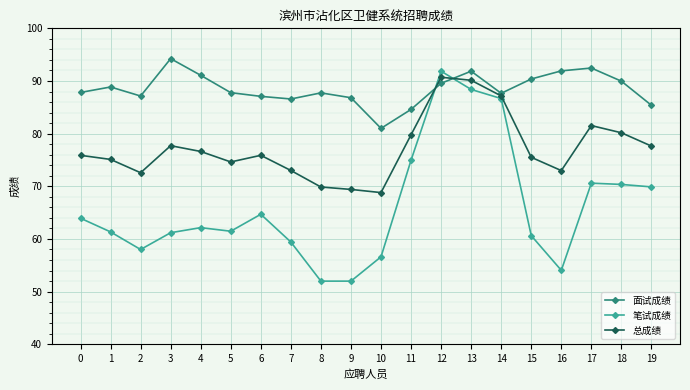

Where do 面试成绩 and 笔试成绩 first cross each other?

11 and 12